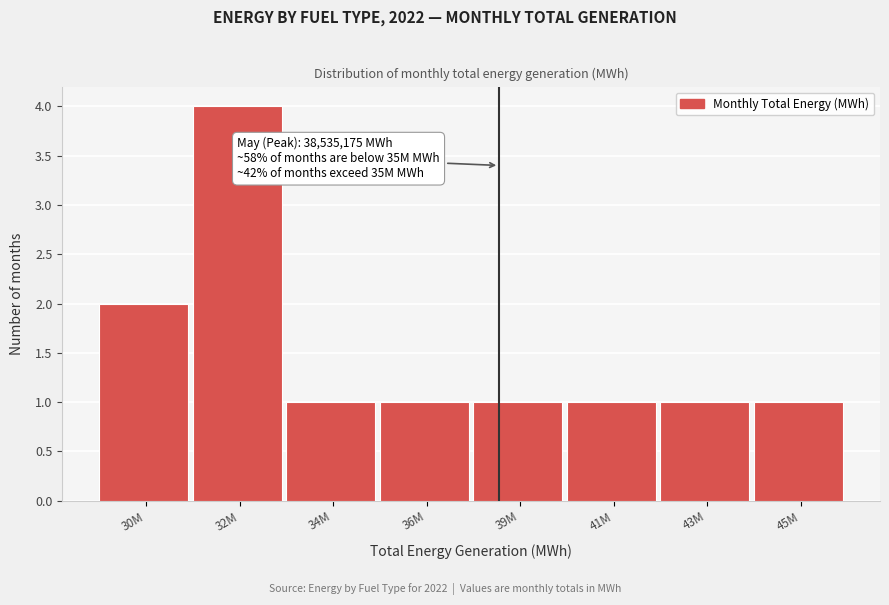

Reading left to right, what are all the values shown in this chart?

2	4	1	1	1	1	1	1